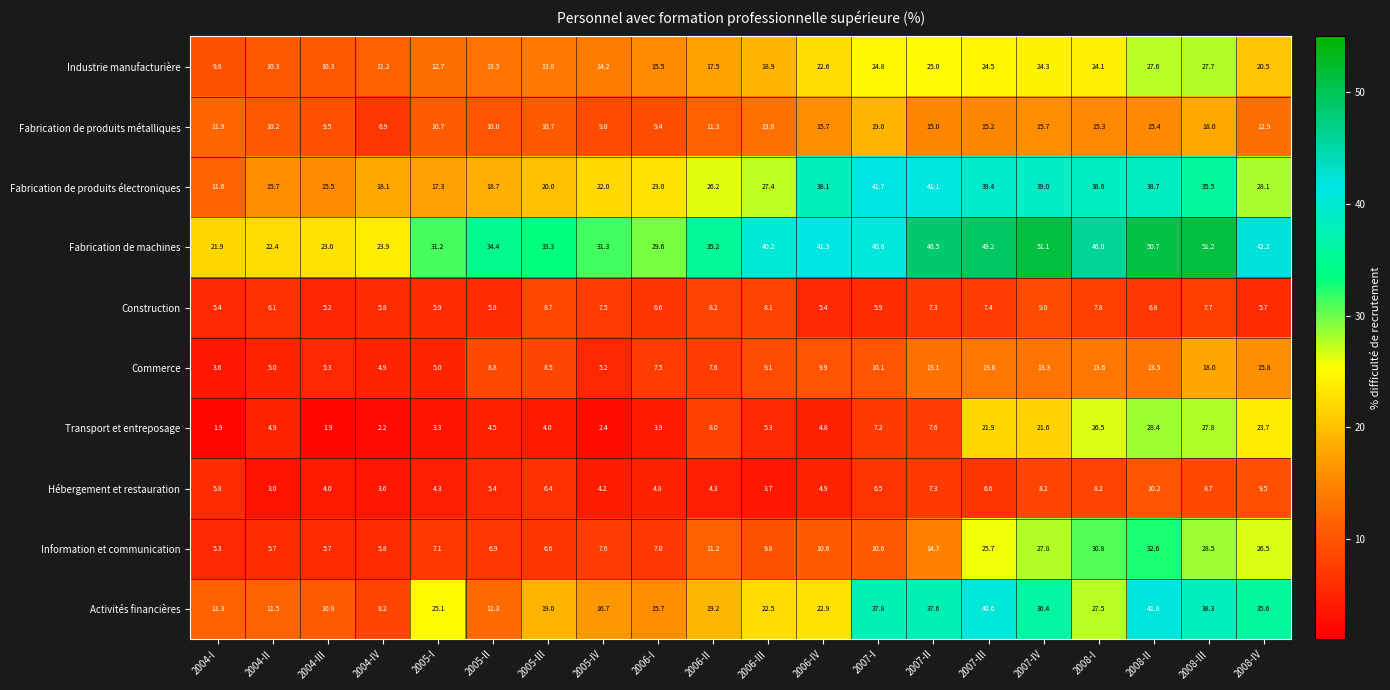

Which series has the largest range (max minus min)?

Activités financières